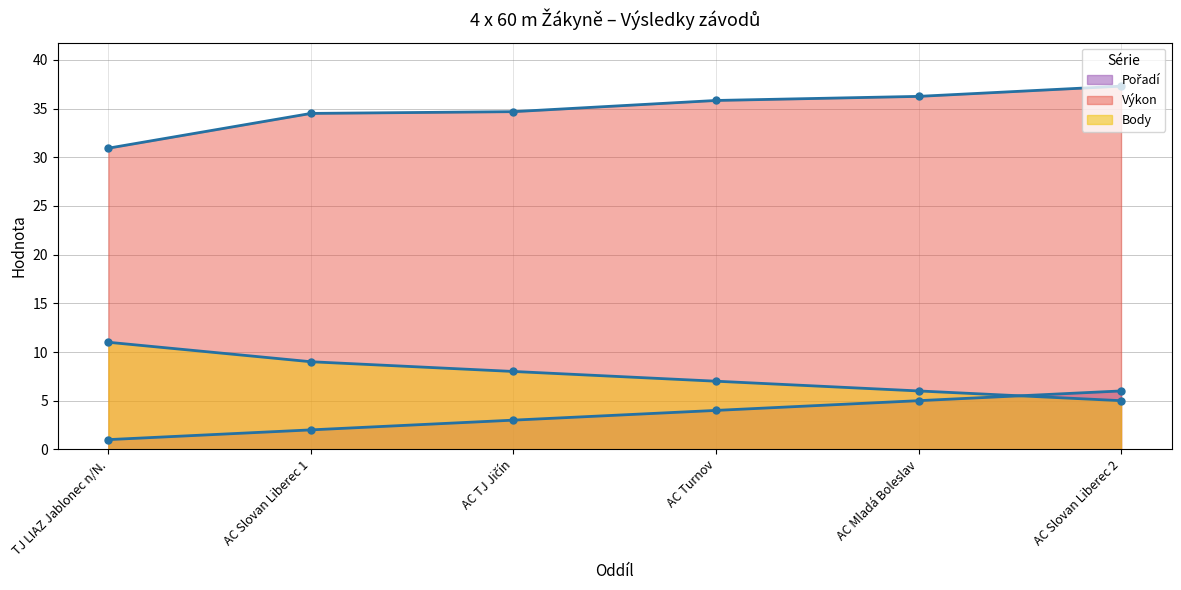

Which series has the largest range (max minus min)?

Výkon